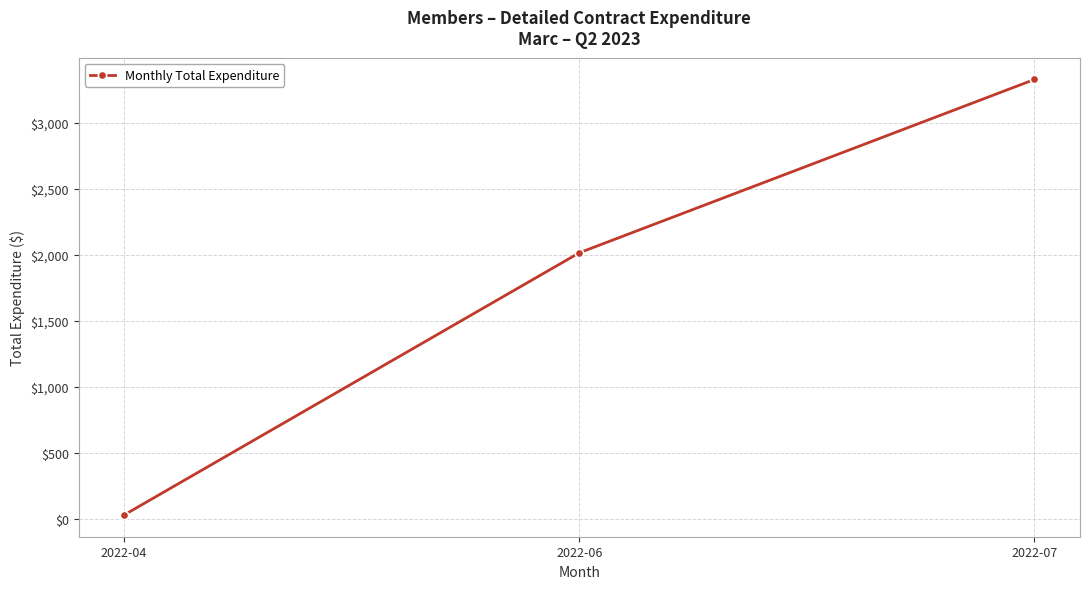

How many data points are less than 2016?

1